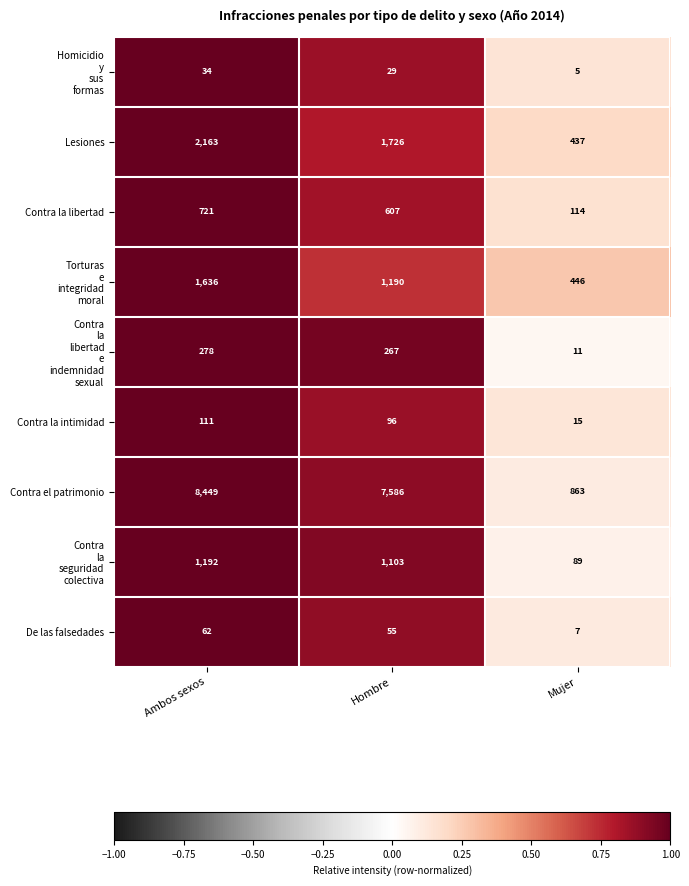

Which series has the largest range (max minus min)?

Contra el patrimonio